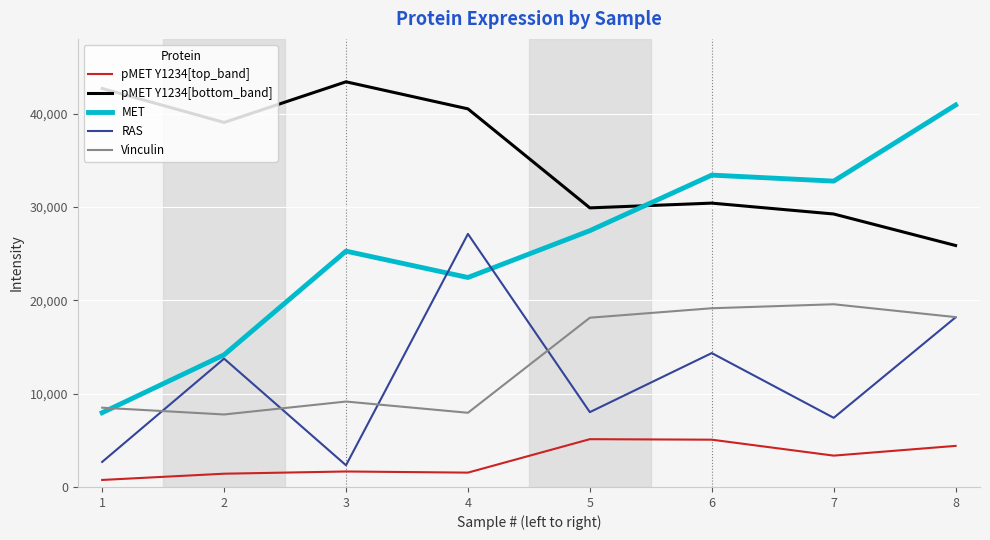

How many values in the MET series are below 27455?

4